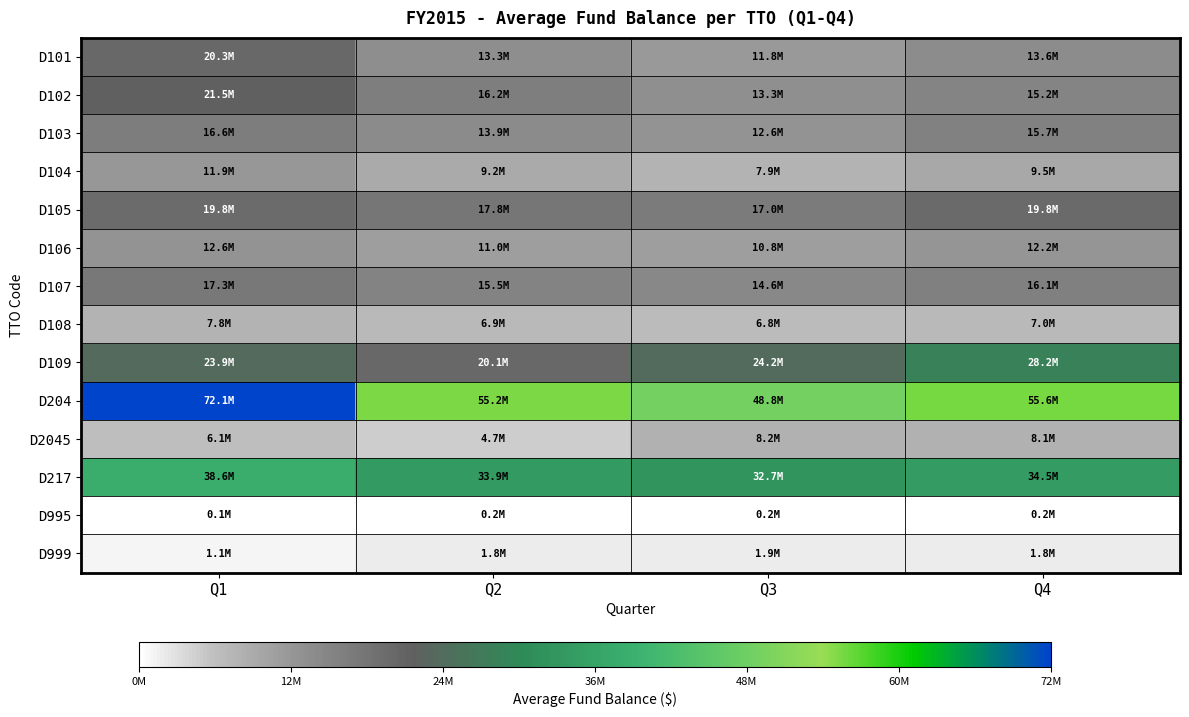

At which category is the sum across all series the highest?

Q1